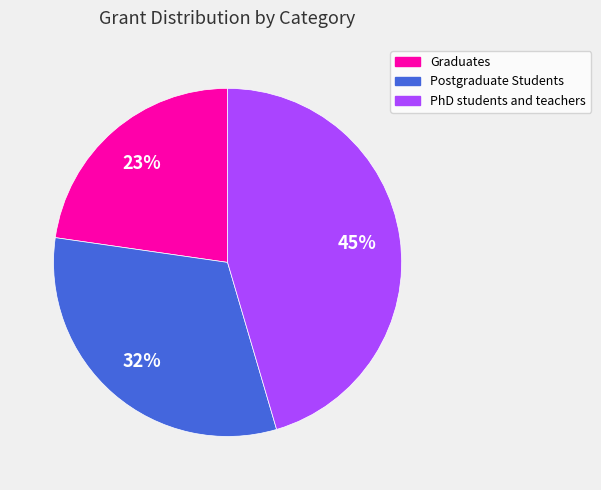

Does any single category account for the majority?

No